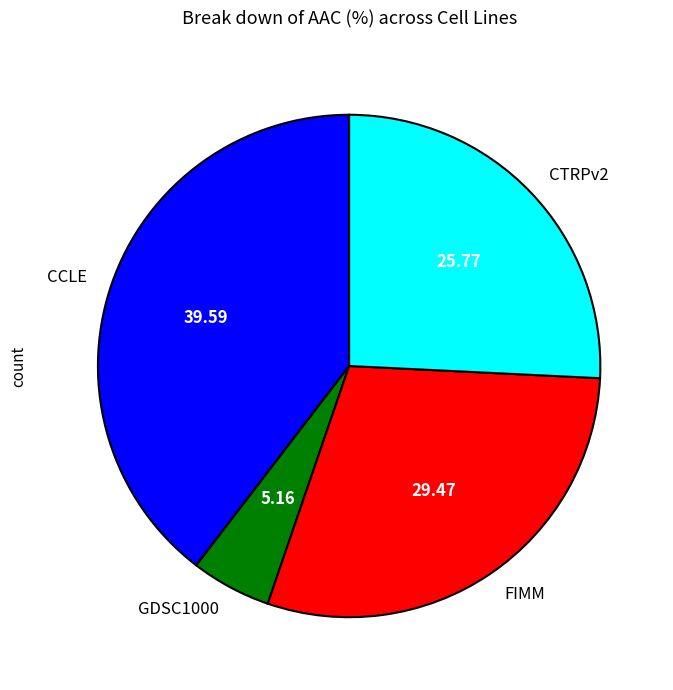

Do CTRPv2 and FIMM together represent more than half of the pie?

Yes